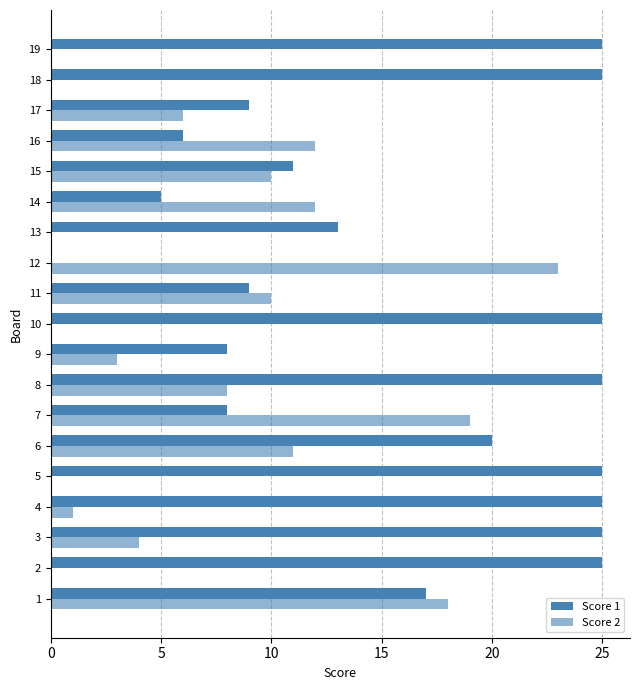

How many data points does each series have?

19